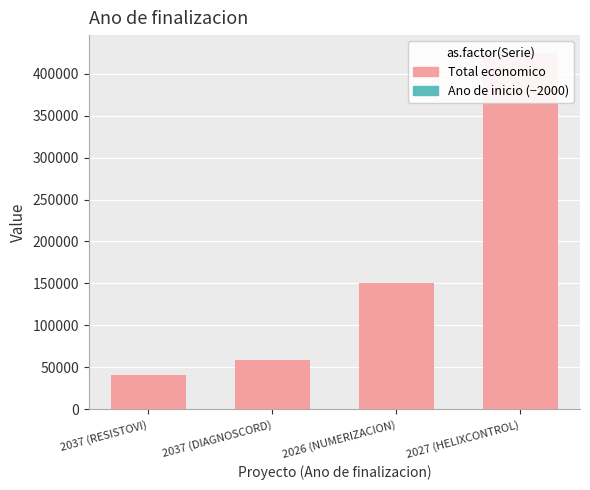

How many groups of bars are there?

4